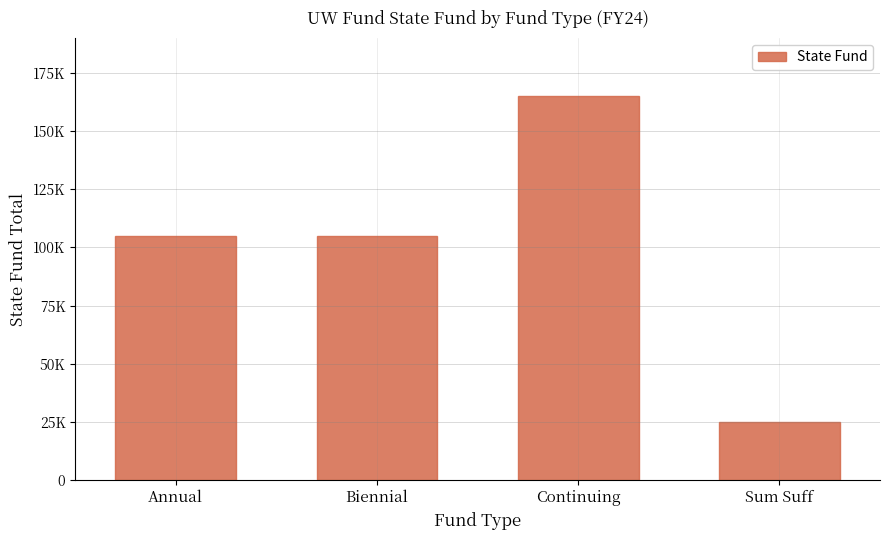

What is the ratio of the value at Sum Suff to the value at Continuing?

0.2